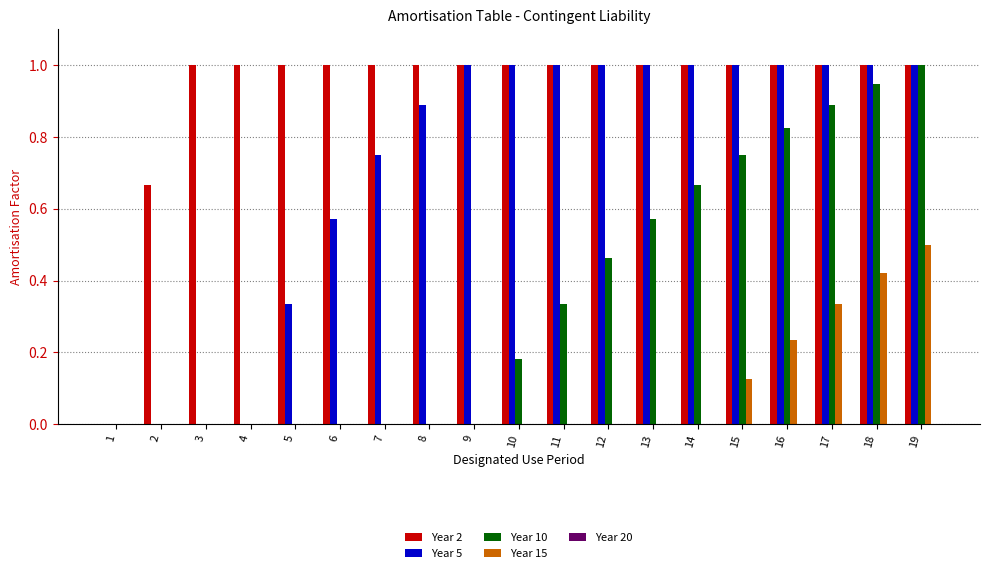

At which category is the sum across all series the highest?

19